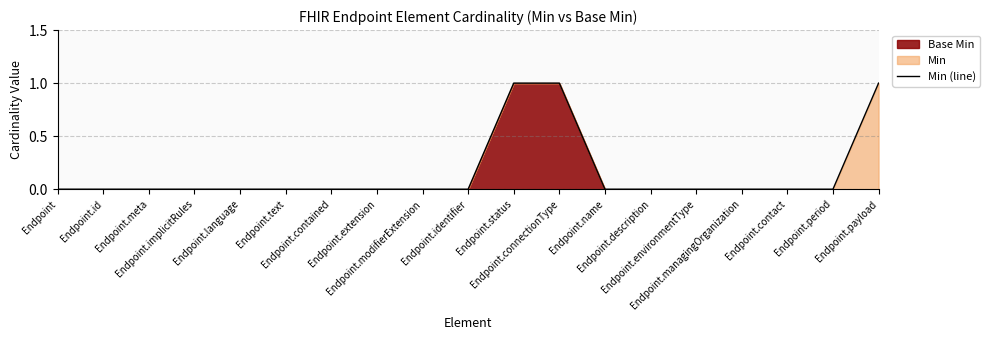

How many categories are shown in the chart?

19